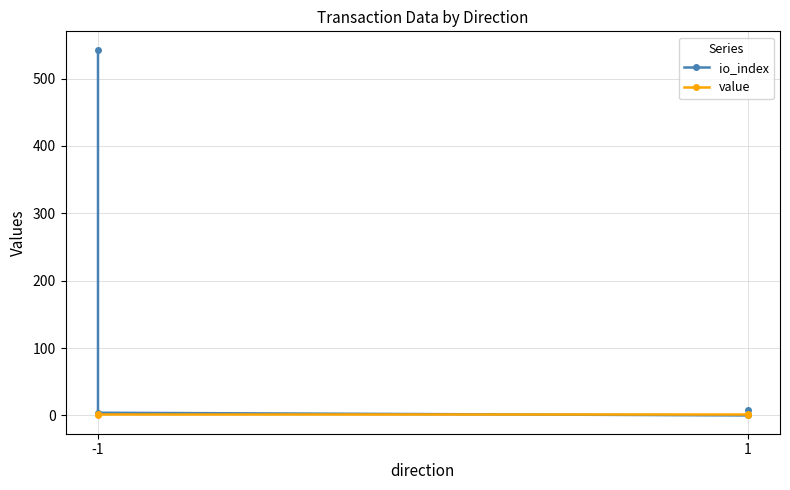

What is the highest value of the value series?

2.7